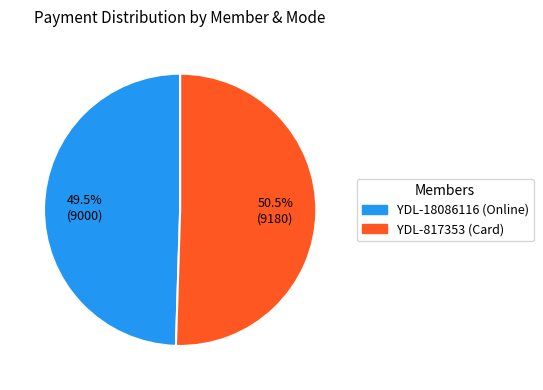

Approximately how many times larger is the value at YDL-18086116 (Online) compared to YDL-817353 (Card)?

1.0